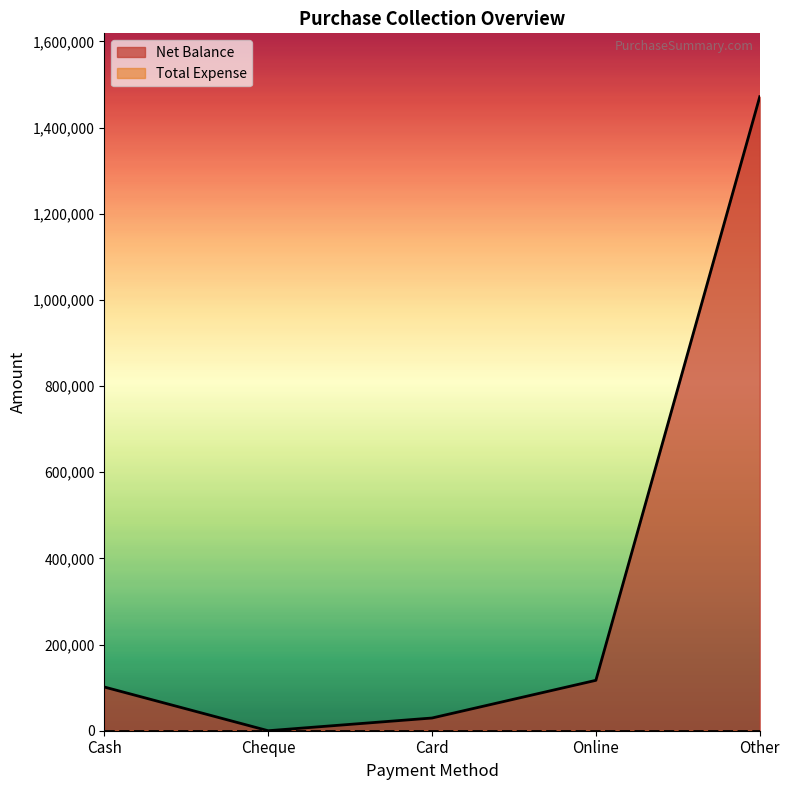

Reading left to right, transcribe all the data shown in this chart.

101500	0	29500	116999	1471741